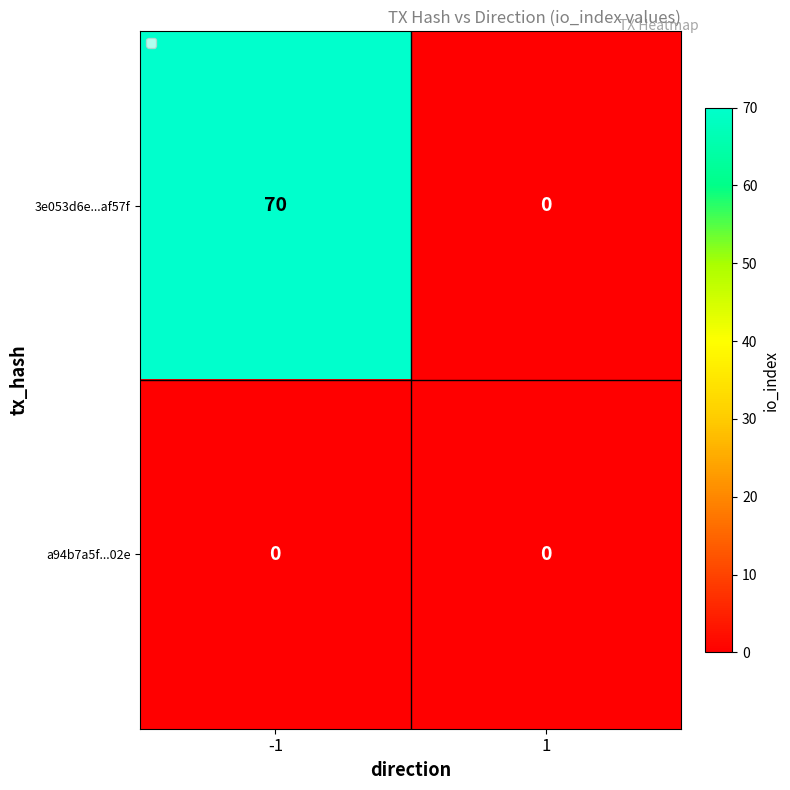

What is the difference between the maximum and minimum values in the 3e053d6e...af57f series?

70